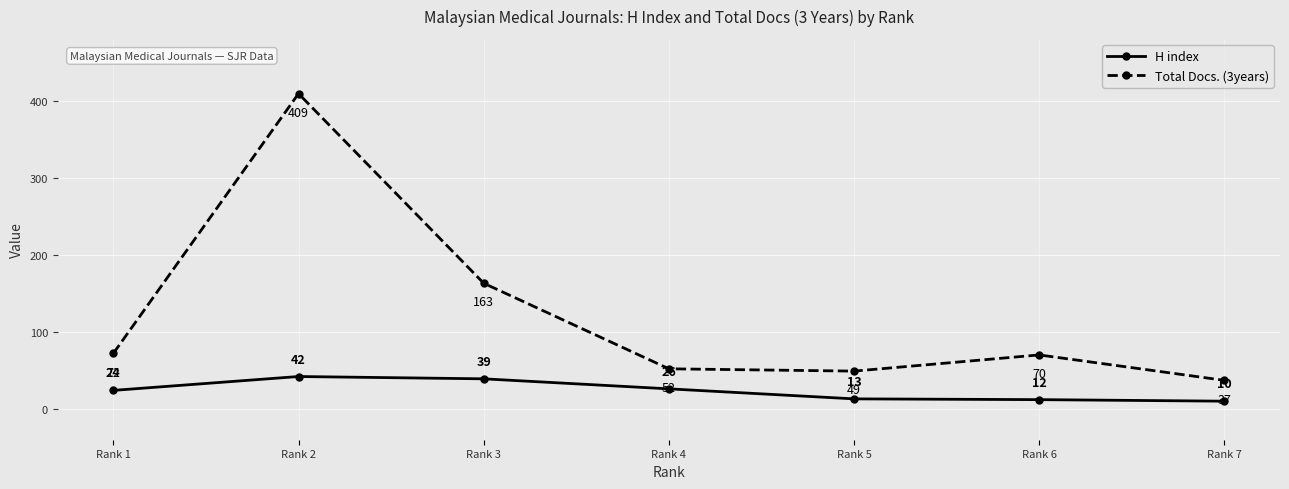

How many distinct data groups are displayed?

2